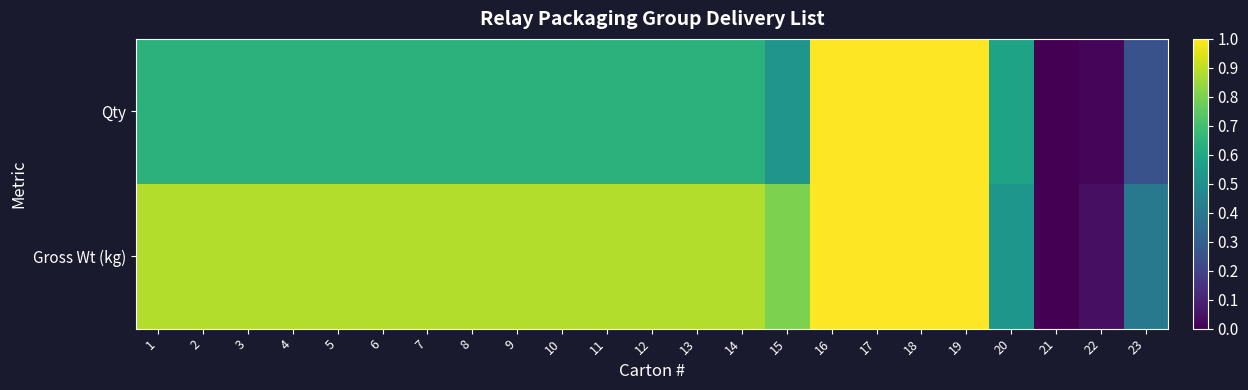

Reading left to right, transcribe all the data shown in this chart.

Qty: 1=0.6	2=0.6	3=0.6	4=0.6	5=0.6	6=0.6	7=0.6	8=0.6	9=0.6	10=0.6	11=0.6	12=0.6	13=0.6	14=0.6	15=0.5	16=1.0	17=1.0	18=1.0	19=1.0	20=0.6	21=0.0	22=0.0	23=0.3
Gross Wt (kg): 1=0.9	2=0.9	3=0.9	4=0.9	5=0.9	6=0.9	7=0.9	8=0.9	9=0.9	10=0.9	11=0.9	12=0.9	13=0.9	14=0.9	15=0.8	16=1.0	17=1.0	18=1.0	19=1.0	20=0.5	21=0.0	22=0.0	23=0.4